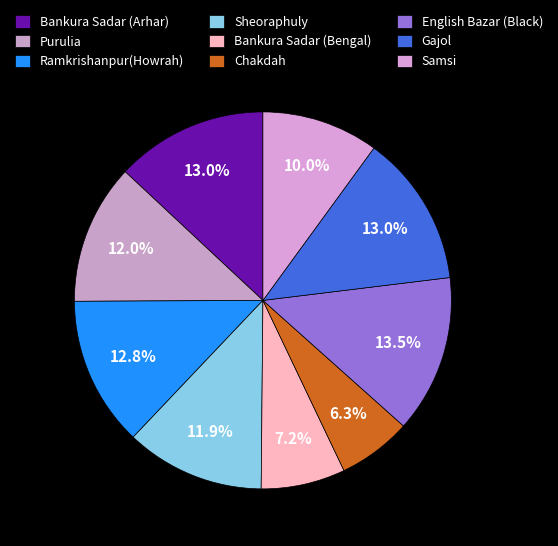

Which has a higher value, Samsi or Sheoraphuly?

Sheoraphuly